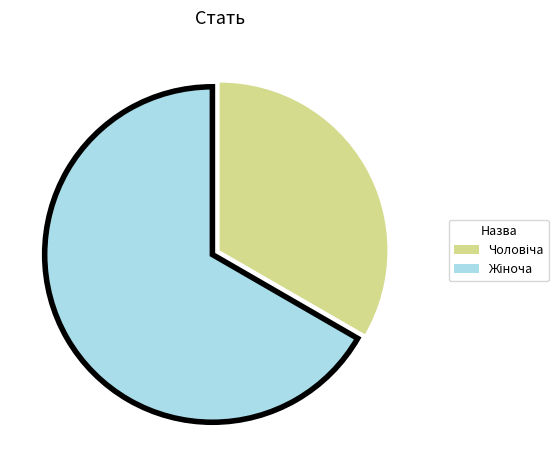

Is there a majority slice in this chart?

Yes